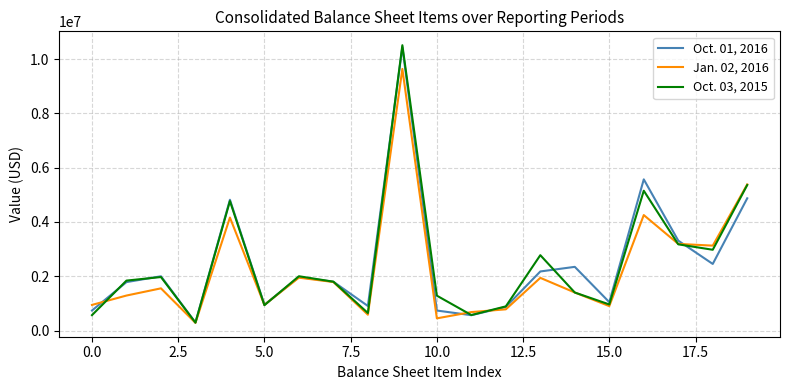

Which series has the widest spread of values?

Oct. 03, 2015